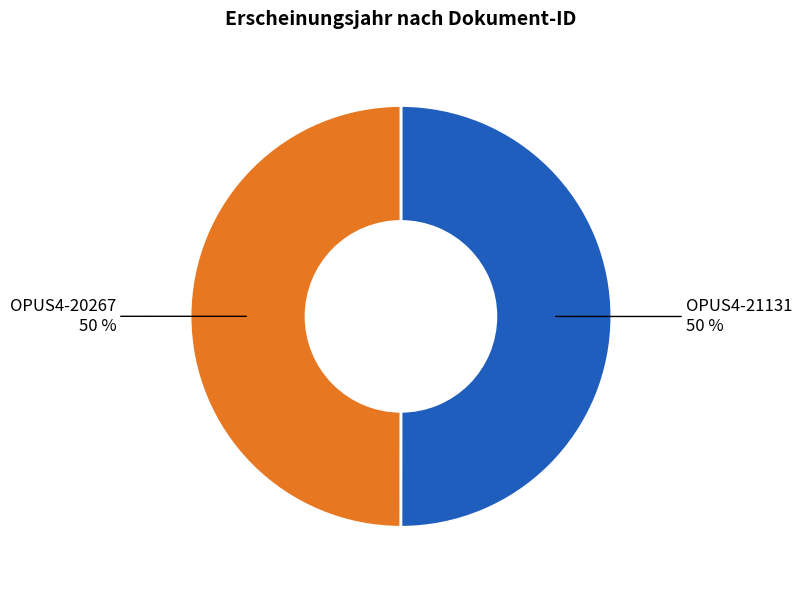

The OPUS4-21131 slice represents 50% of the pie. True or false?

True